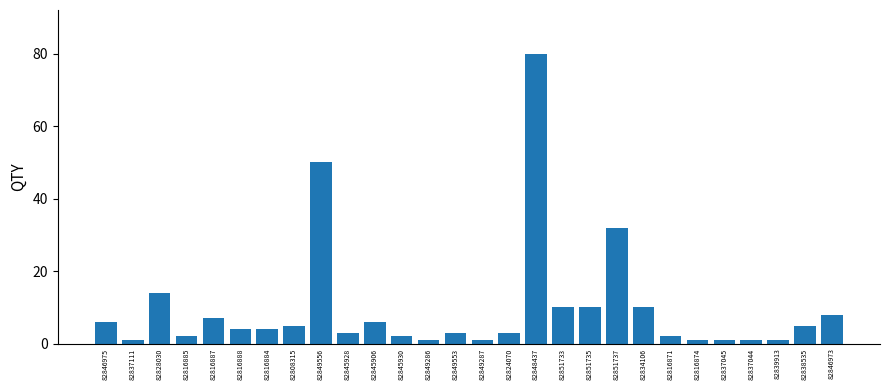

At which category does the chart reach its peak across all series?

82848437